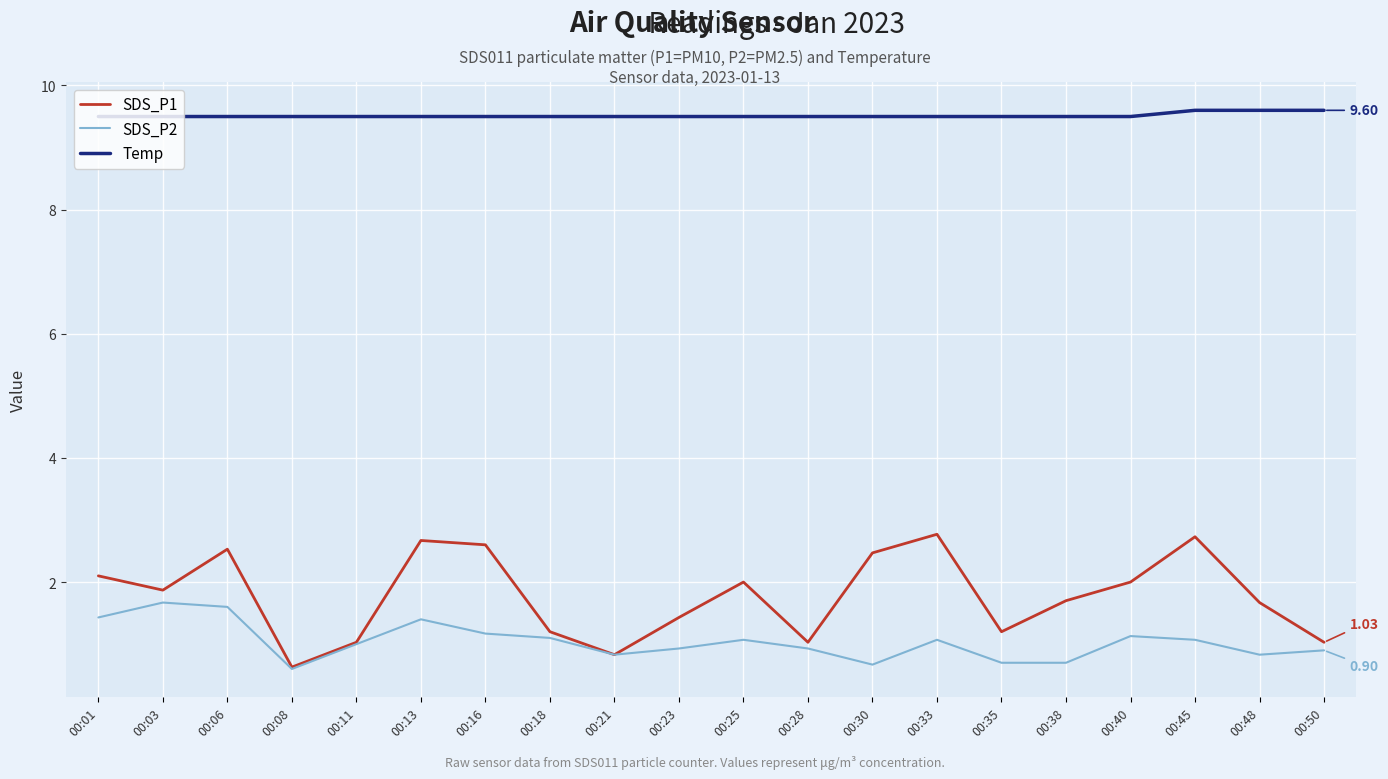

At which label does SDS_P1 reach its minimum?

00:08